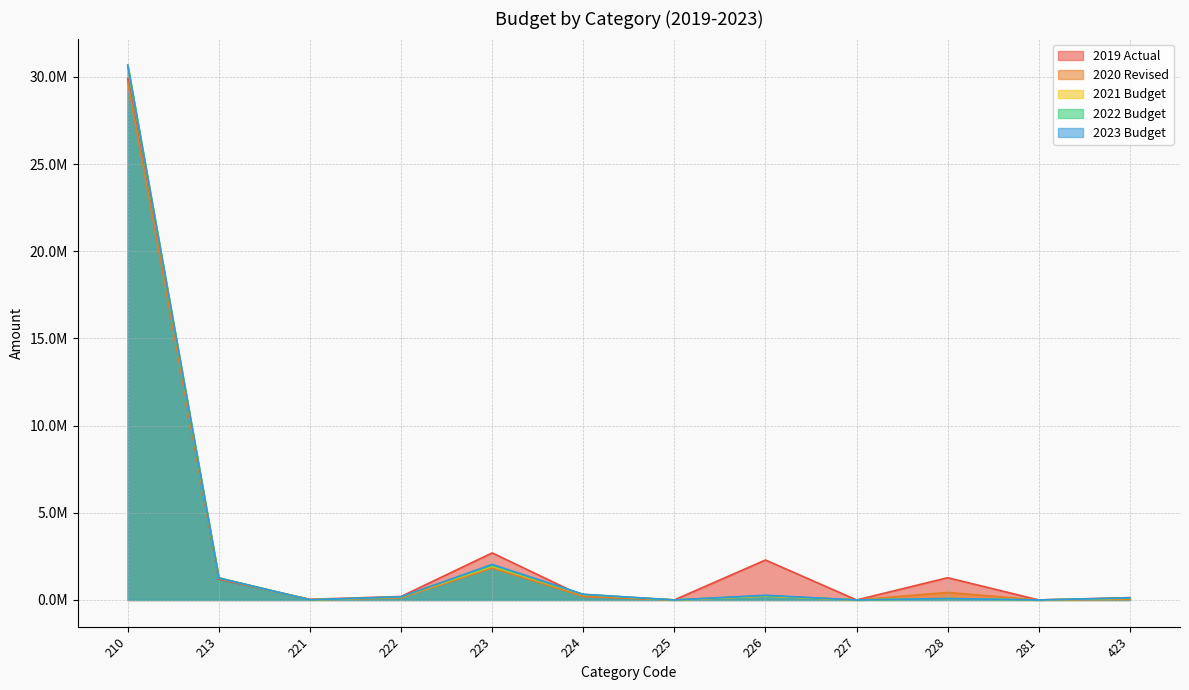

In 2023 Budget, how many points are higher than both neighbors (excluding endpoints)?

3